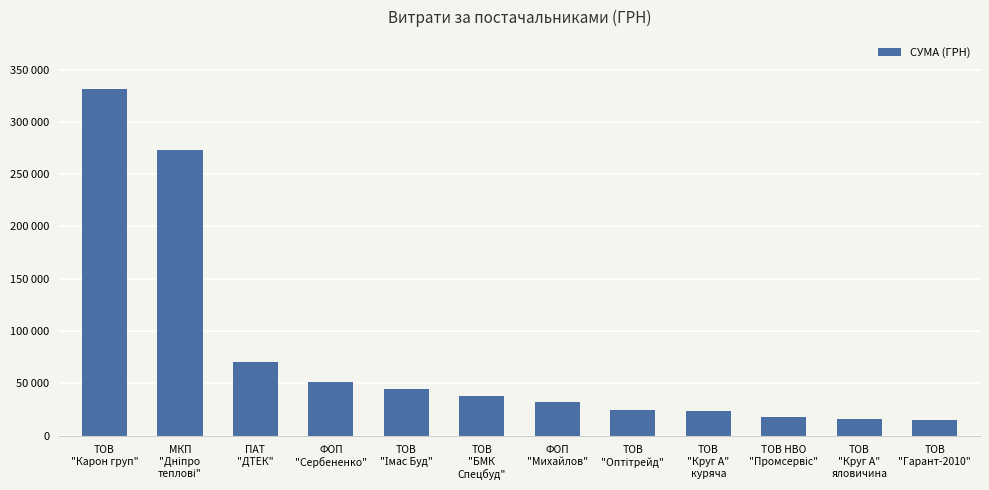

Does the chart contain any negative values?

No